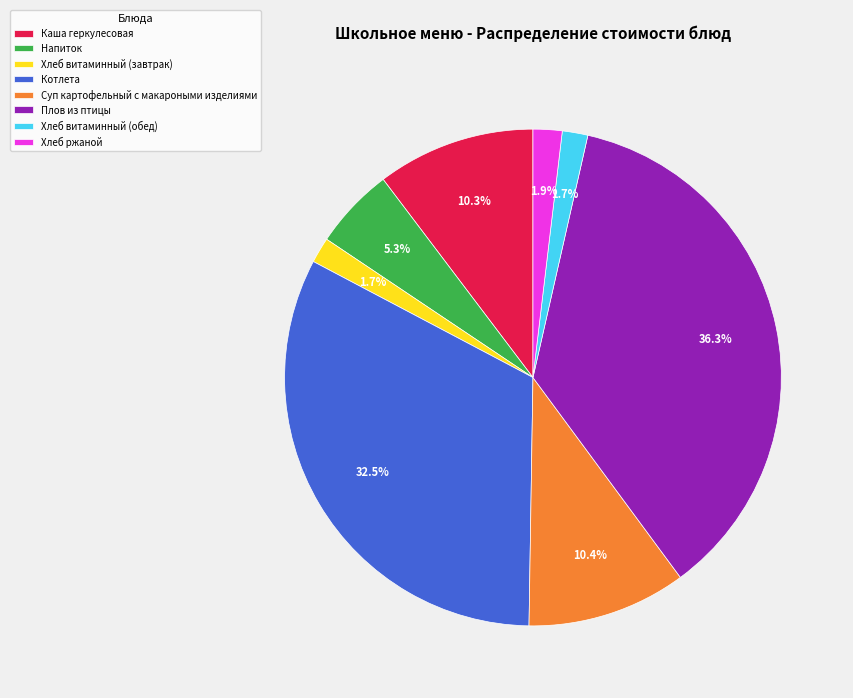

What portion of the pie excludes Плов из птицы?

63.7%